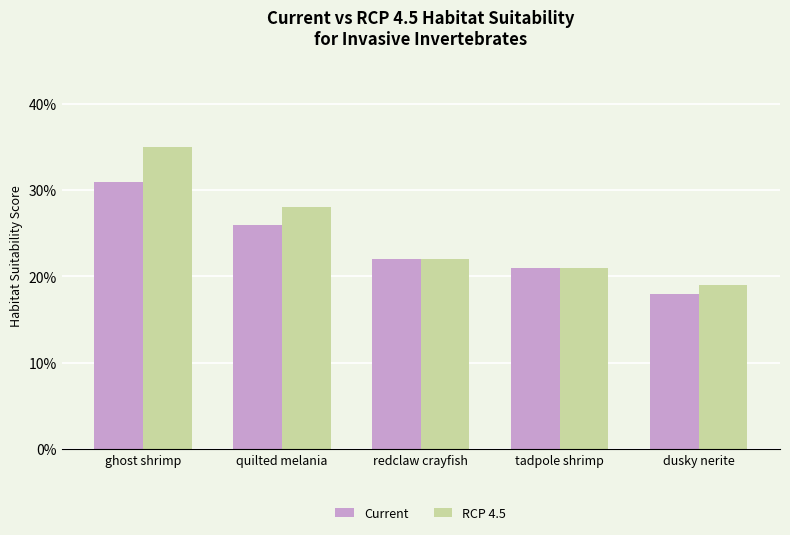

What is the total value across all series at quilted melania?

0.5